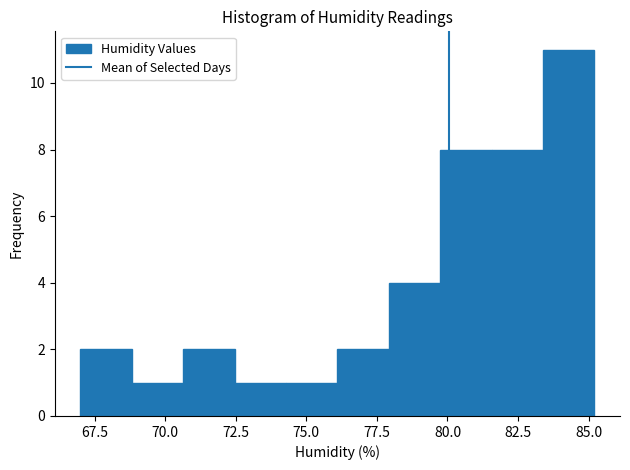

Read against the x-axis, roughly where is the centre of the tallest bar?

84.5